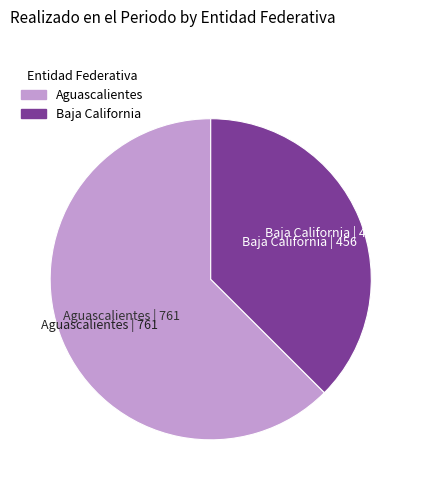

How many slices are in this pie chart?

2